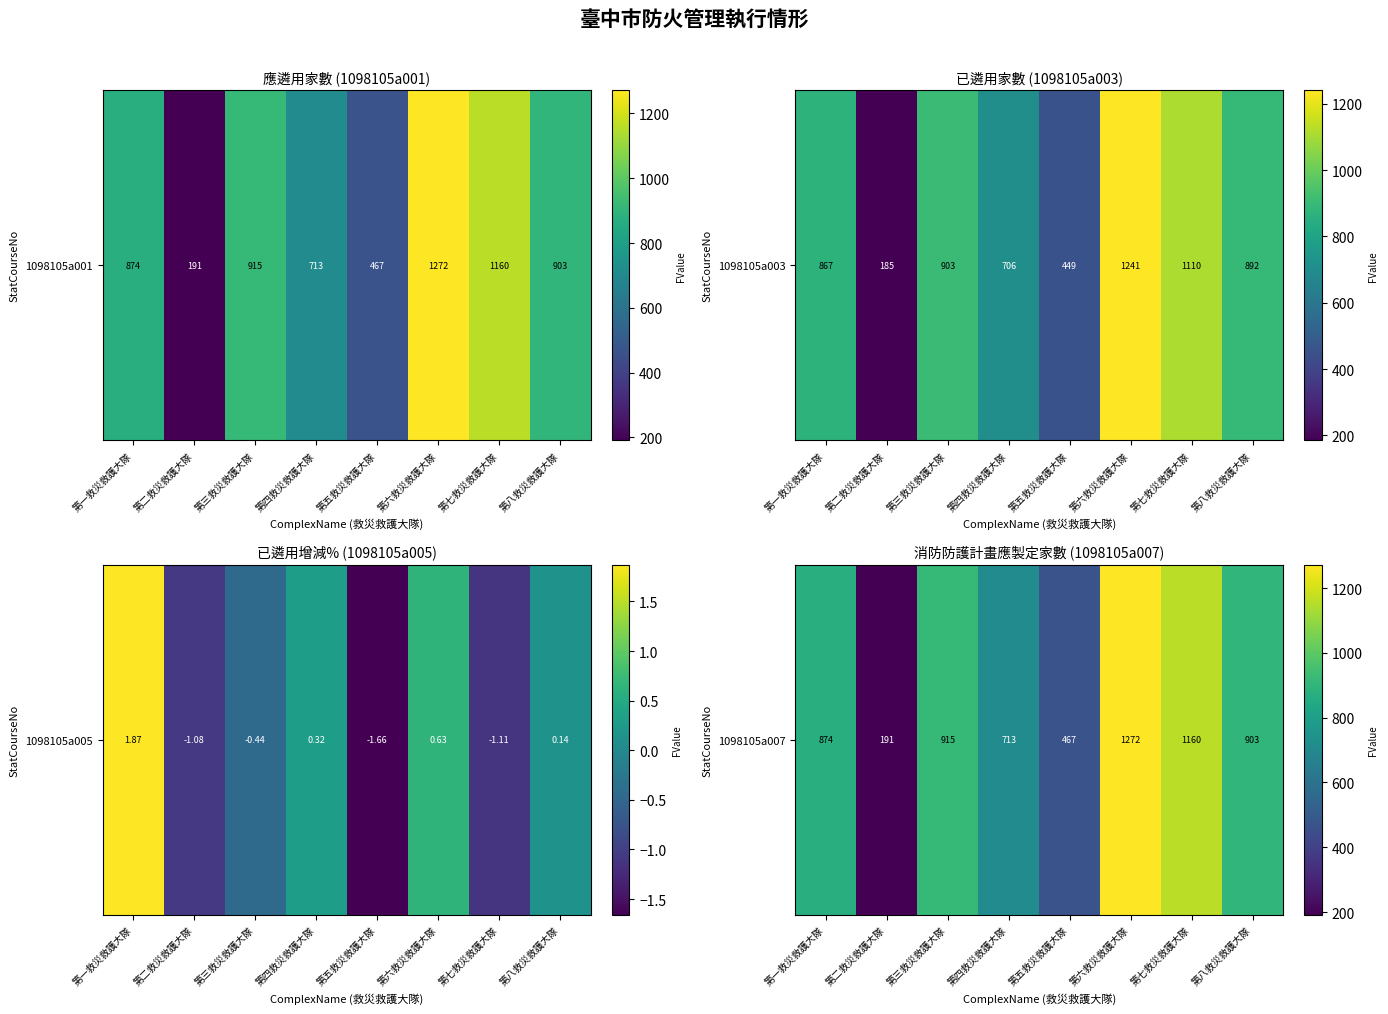

What value does the data have at 第八救災救護大隊, to the nearest 50?

900